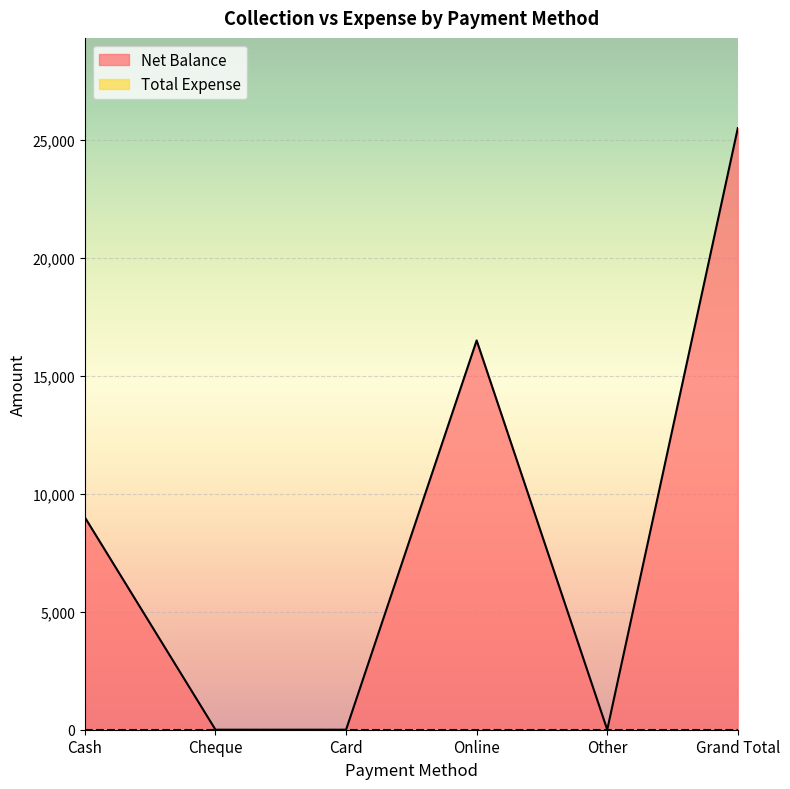

What is the difference between the maximum and minimum values?

25497